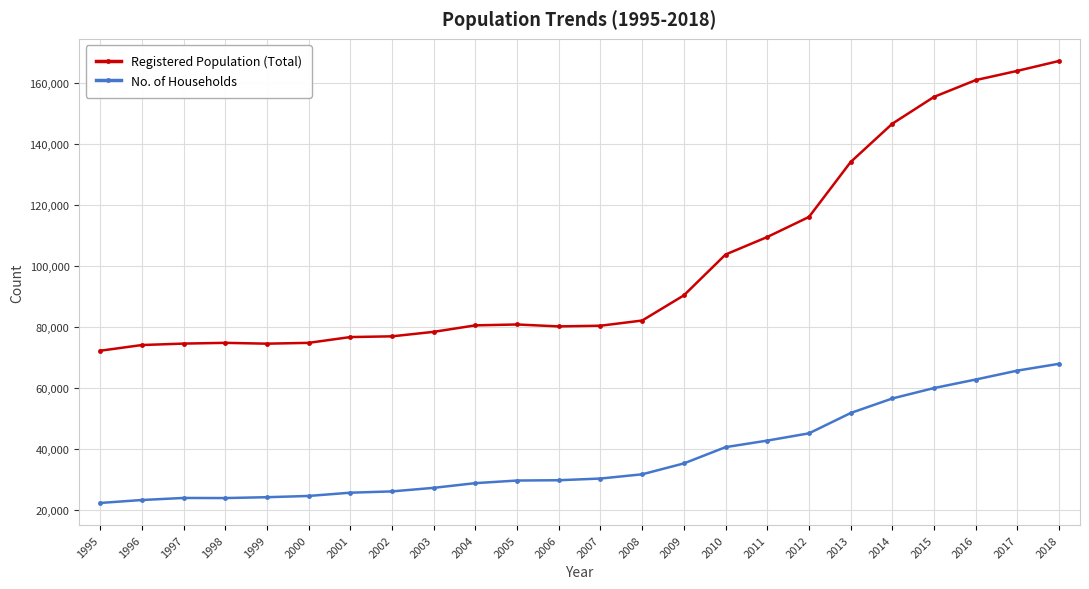

Which label corresponds to the largest value in the chart?

2018